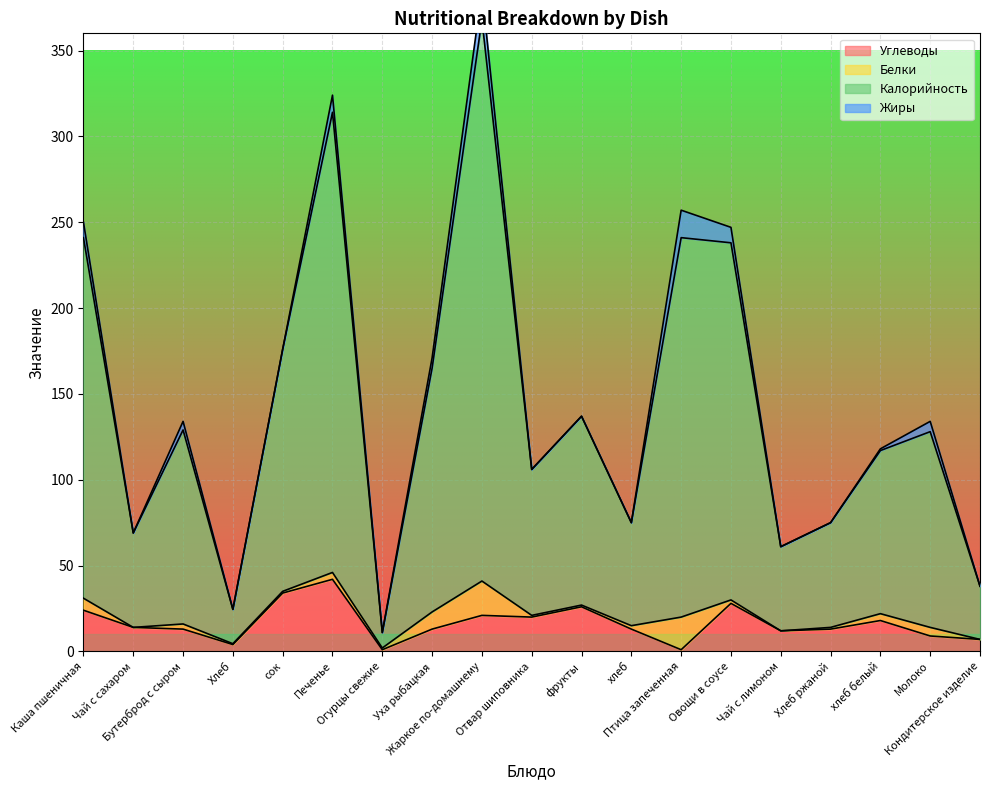

What is the difference between the maximum and minimum values in the Калорийность series?

374.0